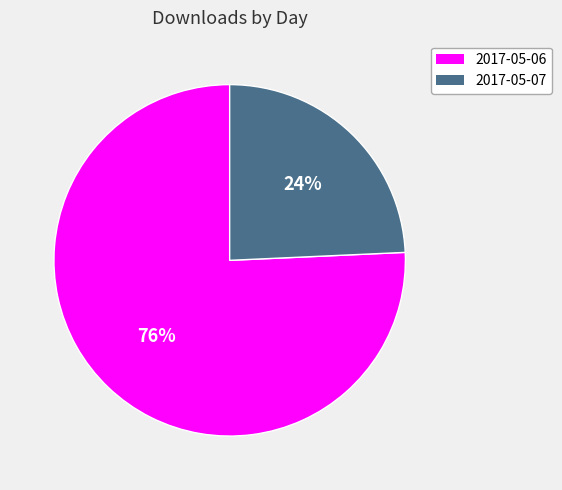

The 2017-05-06 slice represents 65% of the pie. True or false?

False